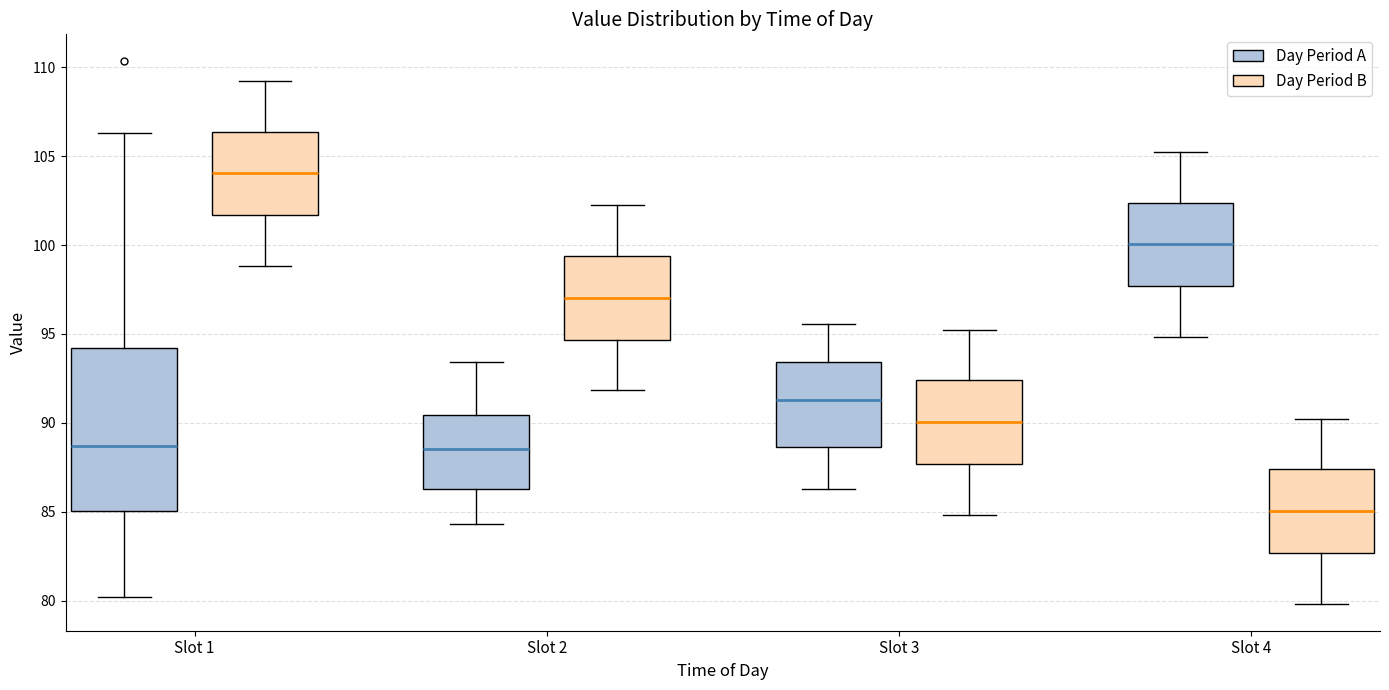

Reading left to right, read every box against the y-axis: the position of its median line, the range the box covers, and the ends of its whiskers. The values are not printed on the chart, so give them approximately, as read against the axis.

Slot 1 (Day Period A): median 88.5, box 85.0 to 94.0, whiskers 80.0 to 106.5
Slot 1 (Day Period B): median 104.0, box 101.5 to 106.5, whiskers 99.0 to 109.0
Slot 2 (Day Period A): median 88.5, box 86.5 to 90.5, whiskers 84.5 to 93.5
Slot 2 (Day Period B): median 97.0, box 94.5 to 99.5, whiskers 92.0 to 102.0
Slot 3 (Day Period A): median 91.5, box 88.5 to 93.5, whiskers 86.5 to 95.5
Slot 3 (Day Period B): median 90.0, box 87.5 to 92.5, whiskers 85.0 to 95.0
Slot 4 (Day Period A): median 100.0, box 97.5 to 102.5, whiskers 95.0 to 105.0
Slot 4 (Day Period B): median 85.0, box 82.5 to 87.5, whiskers 80.0 to 90.0